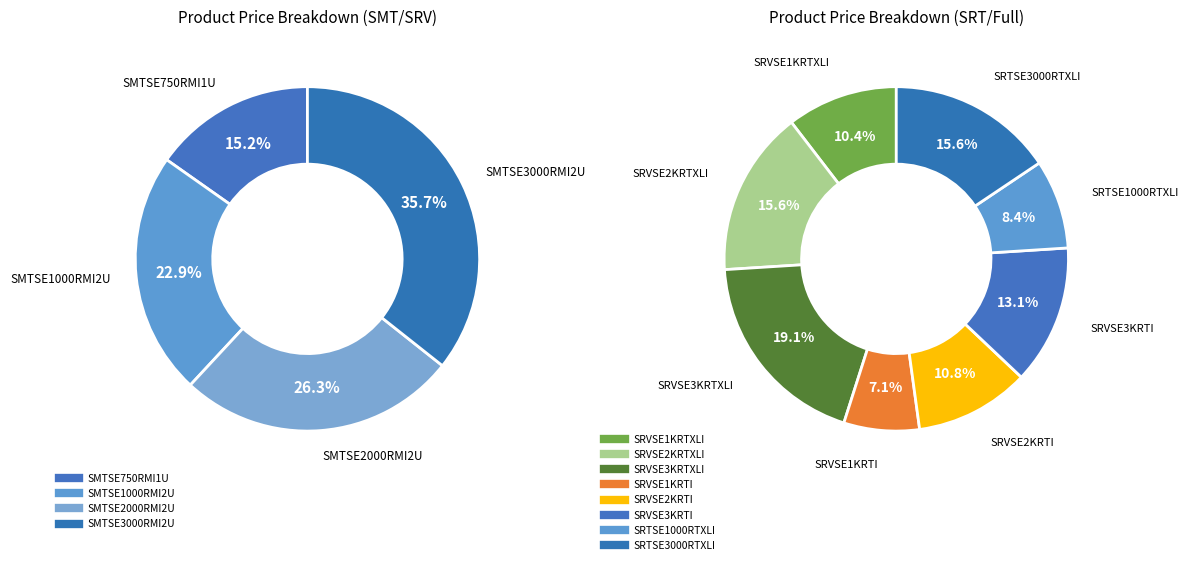

Count the number of slices in the pie.

12